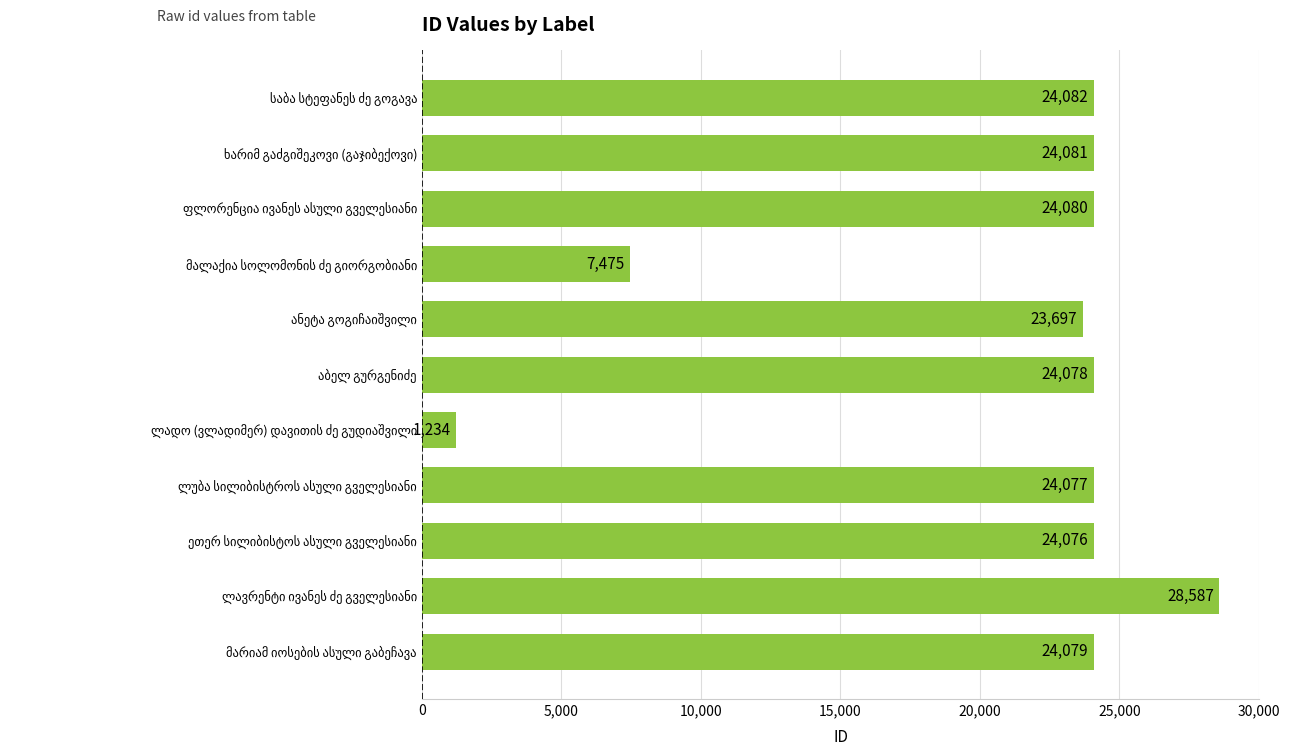

Count the number of categories in the chart.

11